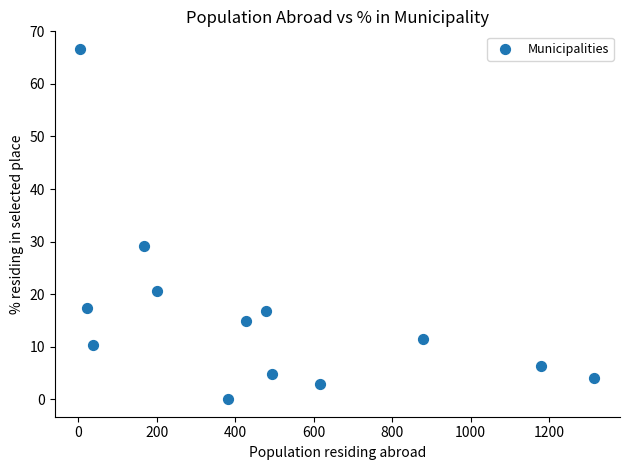

What is the range of Y values (max minus min)?

66.7